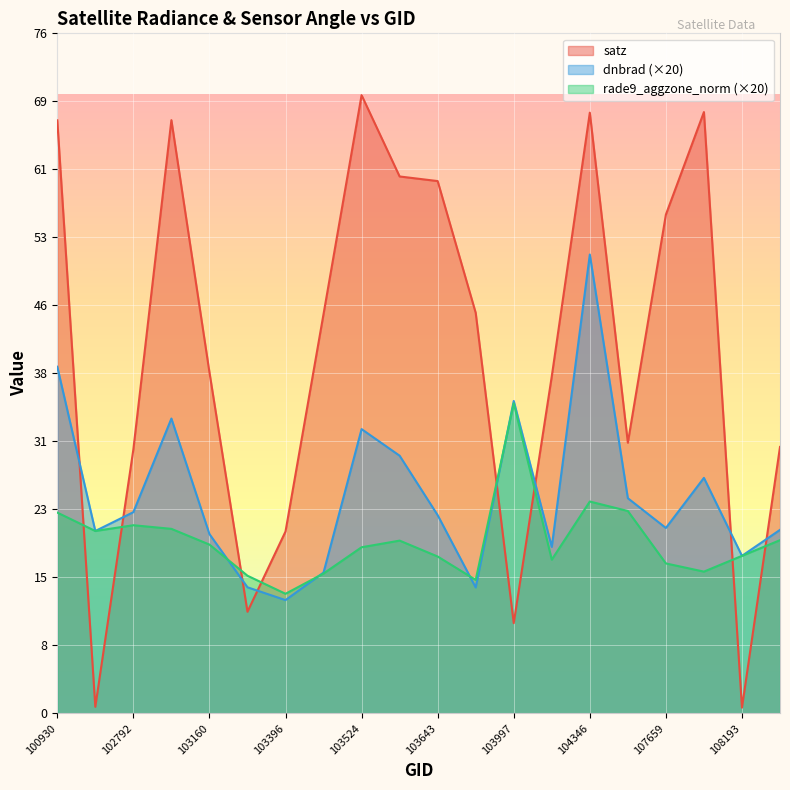

At which category does rade9_aggzone_norm reach its first local peak?

102792